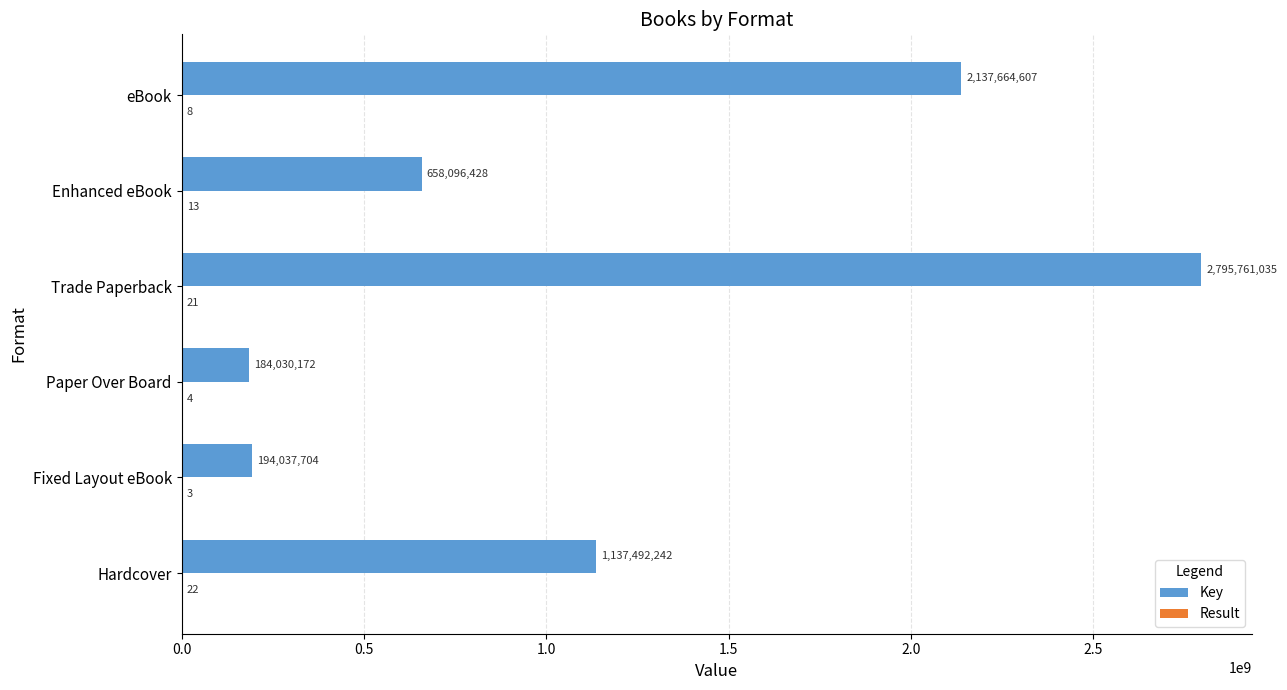

What is the sum of all Key values?

7107082188